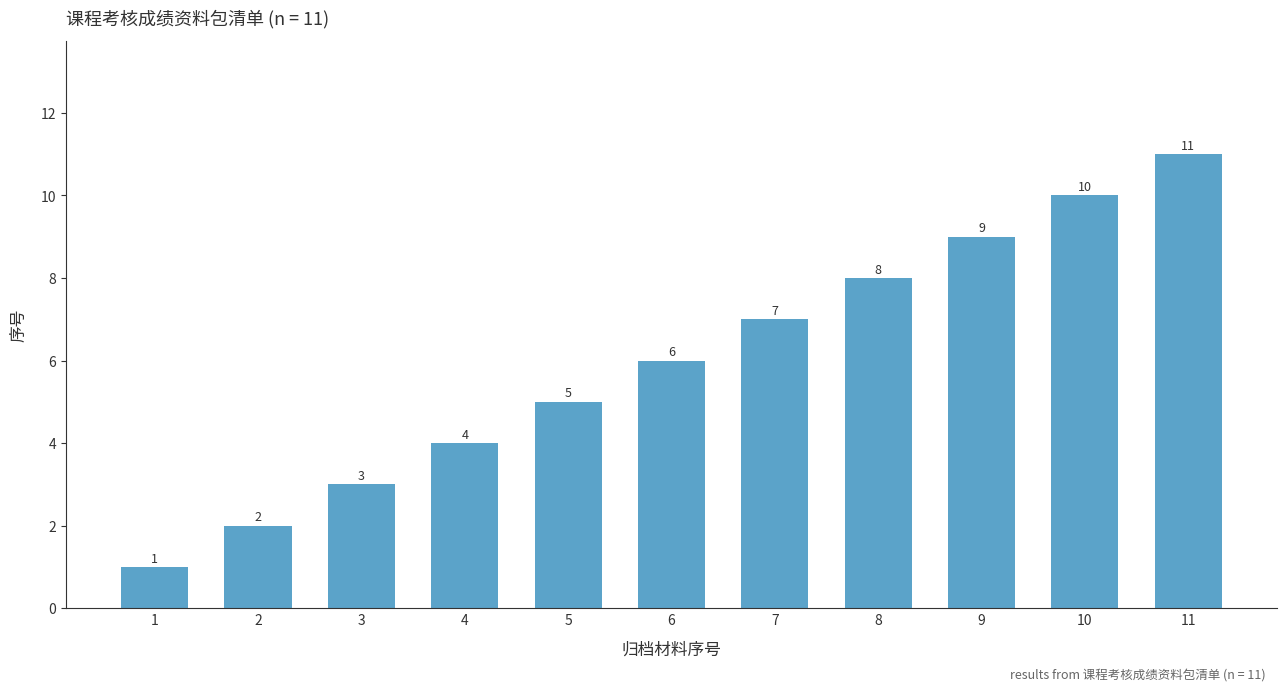

Between 5 and 3, which is larger?

5